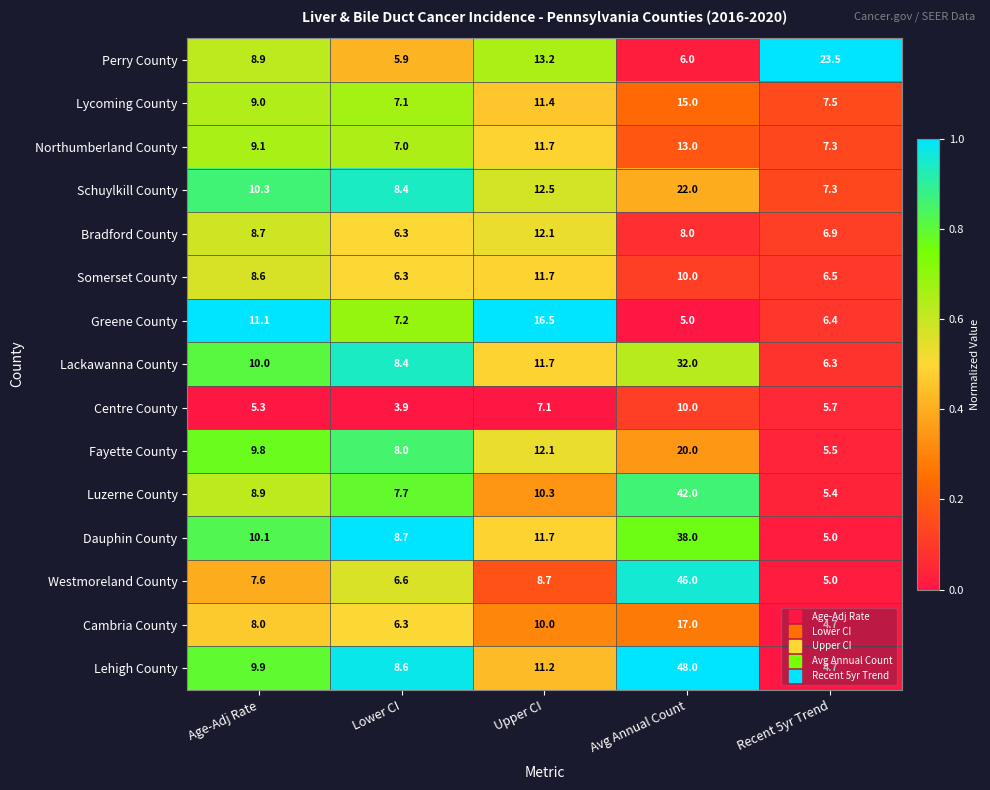

Which series has the widest spread of values?

Lehigh County